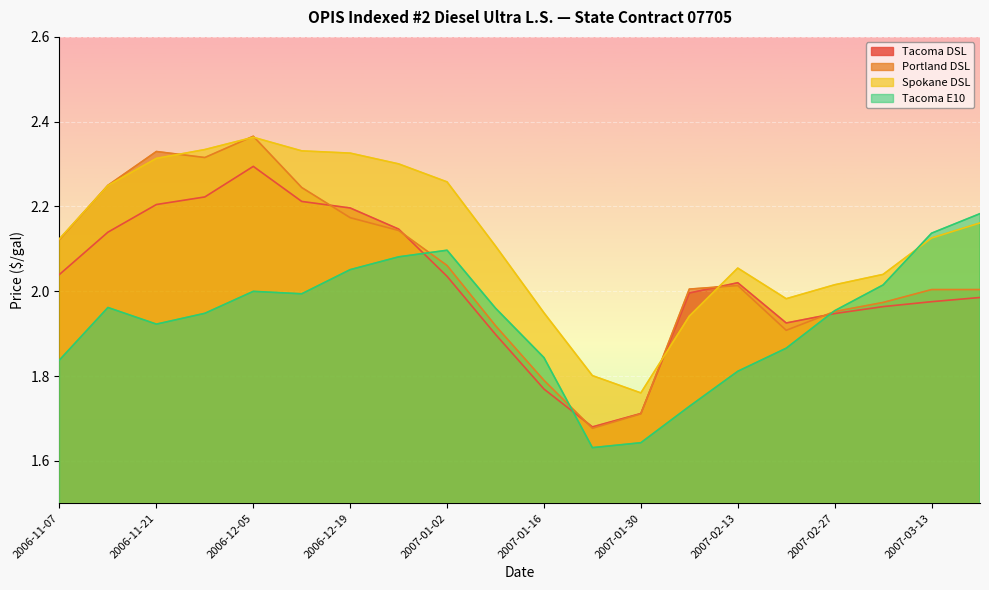

Which series has the widest spread of values?

Portland DSL